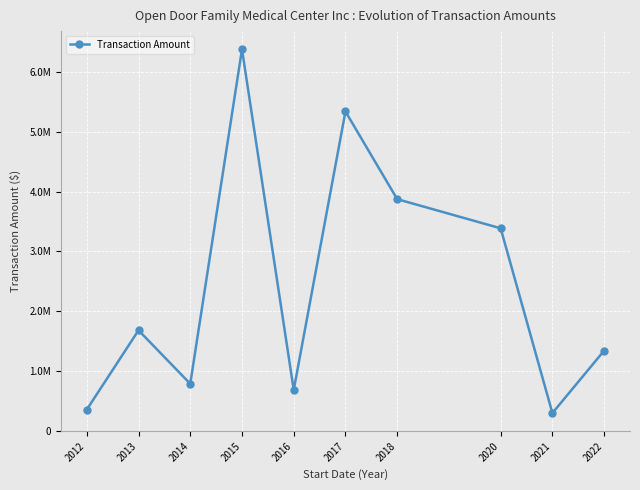

Between 2015 and 2012, which is larger?

2015